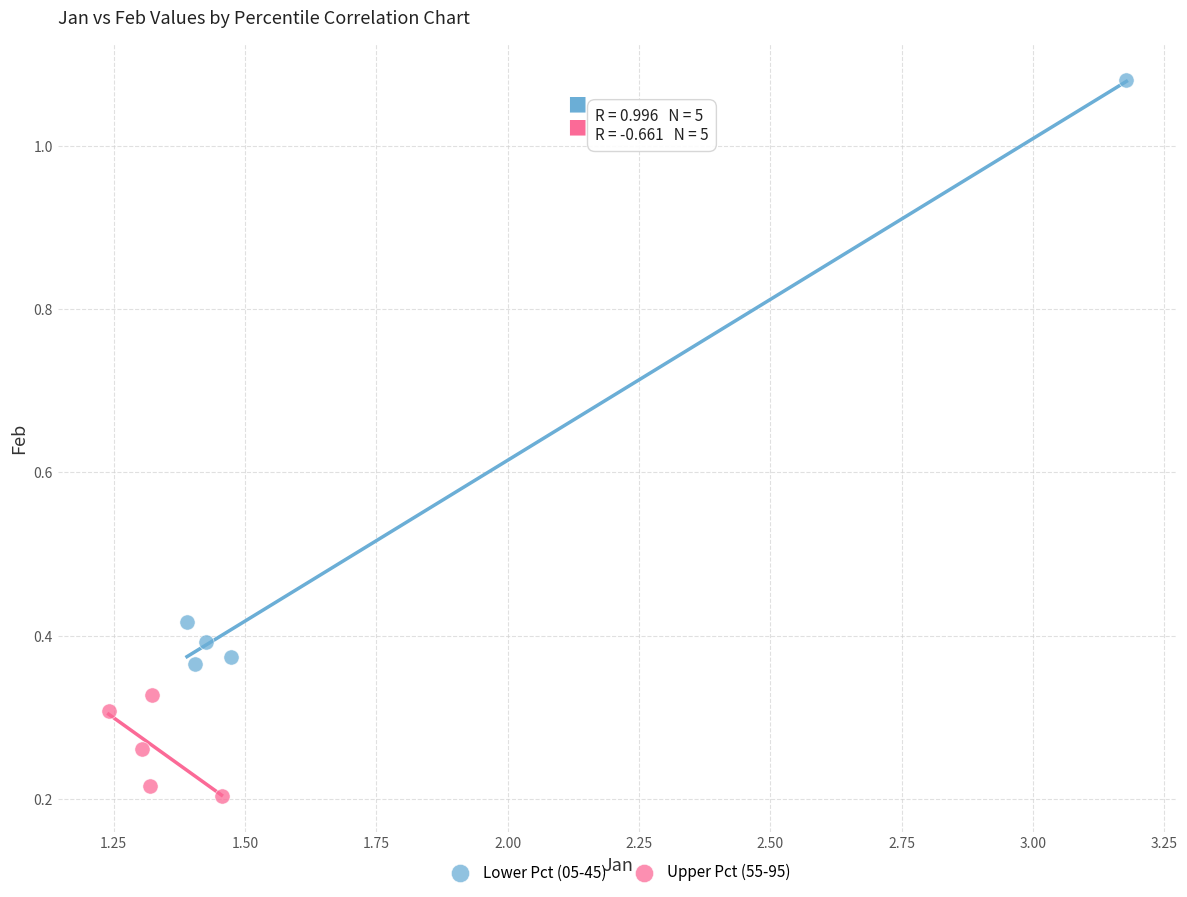

Which series contains the highest Y value?

Lower Pct (05-45)